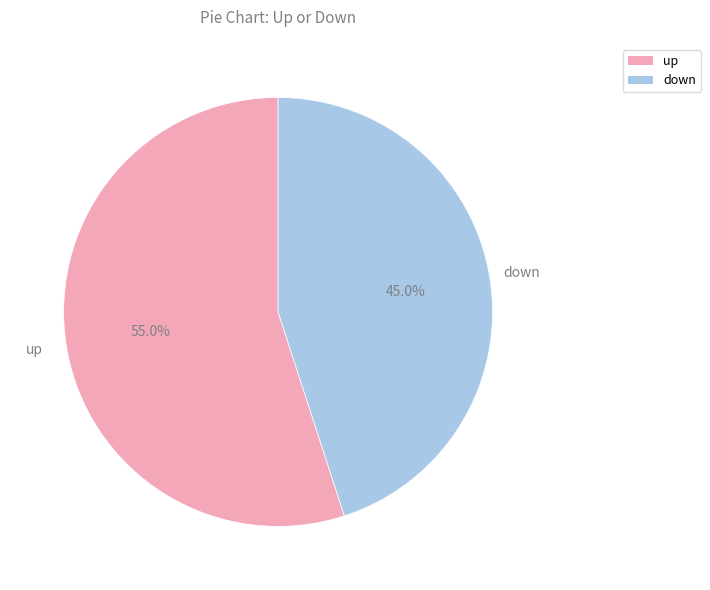

True or false: down accounts for 34% of the total.

False